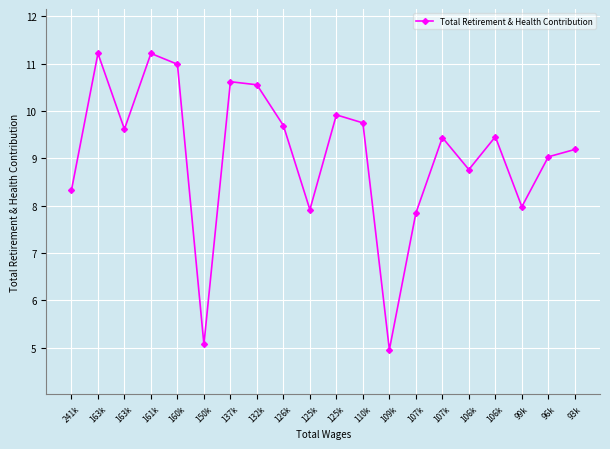

Reading left to right, what are all the values shown in this chart?

241k=8.3	163k=11.2	163k=9.6	161k=11.2	160k=11.0	150k=5.1	137k=10.6	132k=10.6	126k=9.7	125k=7.9	125k=9.9	110k=9.7	109k=5.0	107k=7.8	107k=9.4	106k=8.8	106k=9.5	99k=8.0	96k=9.0	93k=9.2